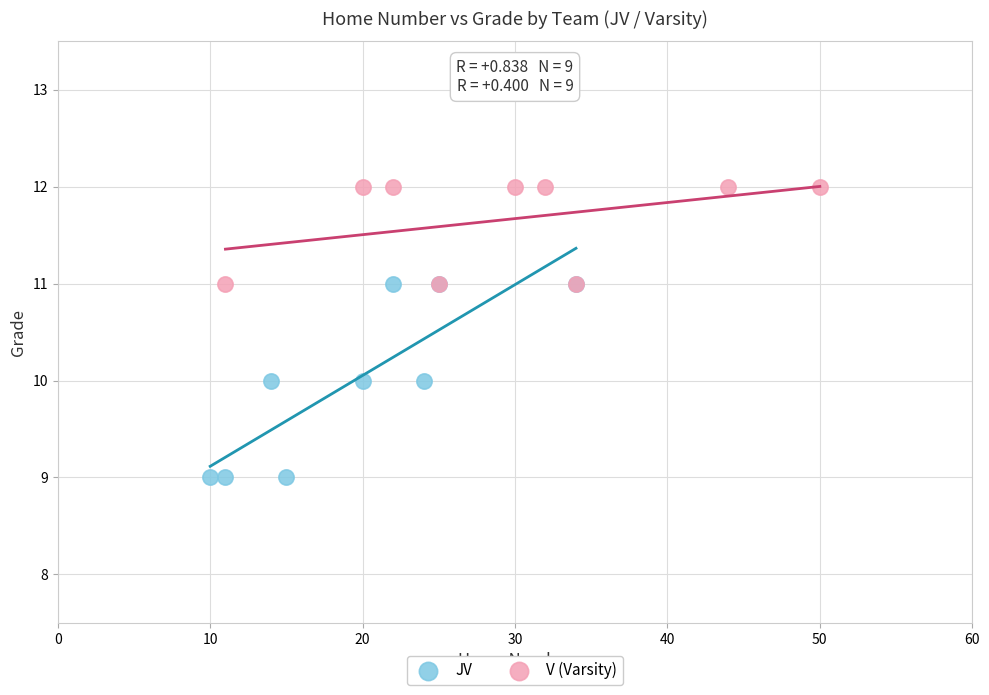

What are all the series names shown in the legend?

JV, V (Varsity)